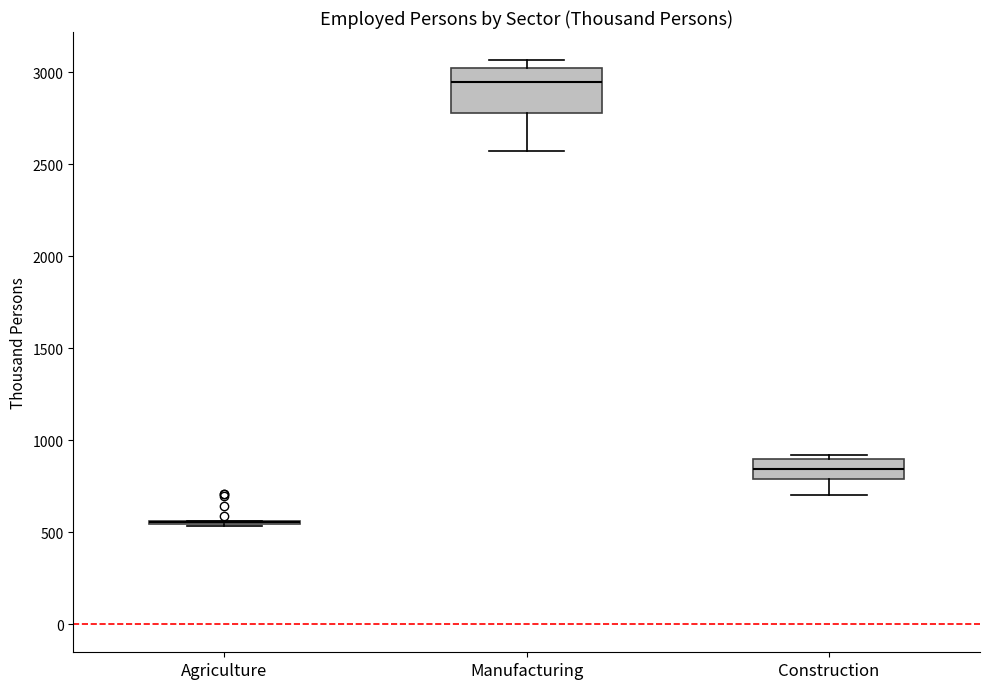

Reading left to right, transcribe this box plot: for each box, give where its median line is, the range the box spans, and where its two whiskers end, as read against the y-axis. The values are not printed on the chart, so give them approximately, as read against the axis.

Agriculture: box collapsed to a line at 550, whiskers 550 to 550
Manufacturing: median 2950, box 2800 to 3000, whiskers 2550 to 3050
Construction: median 850, box 800 to 900, whiskers 700 to 900 (just above the box's upper edge)